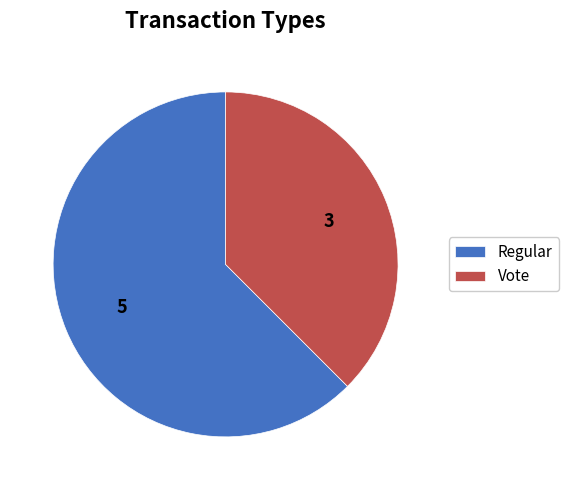

Is there a majority slice in this chart?

Yes